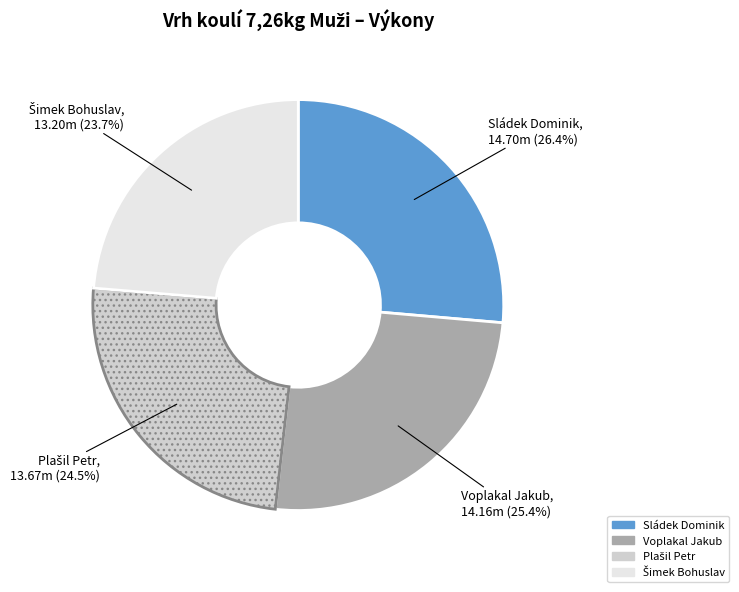

What portion of the pie excludes Voplakal Jakub?

74.6%